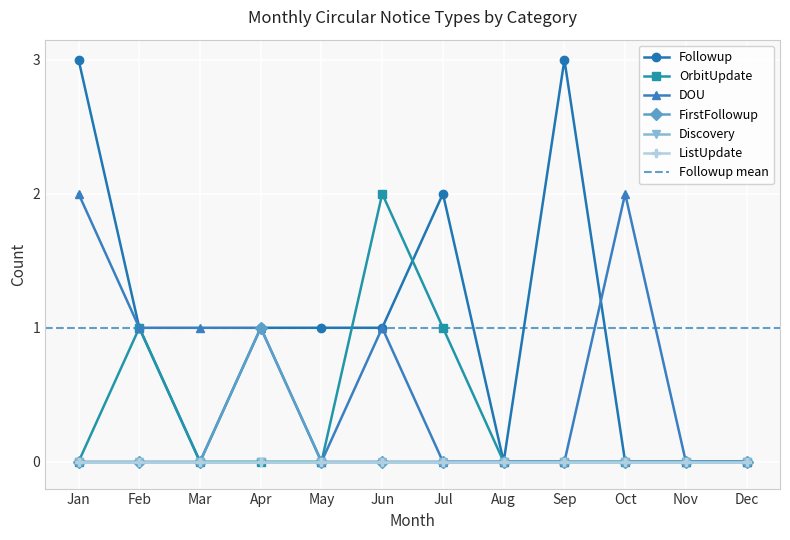

Does the chart display data point markers on the line(s)?

Yes